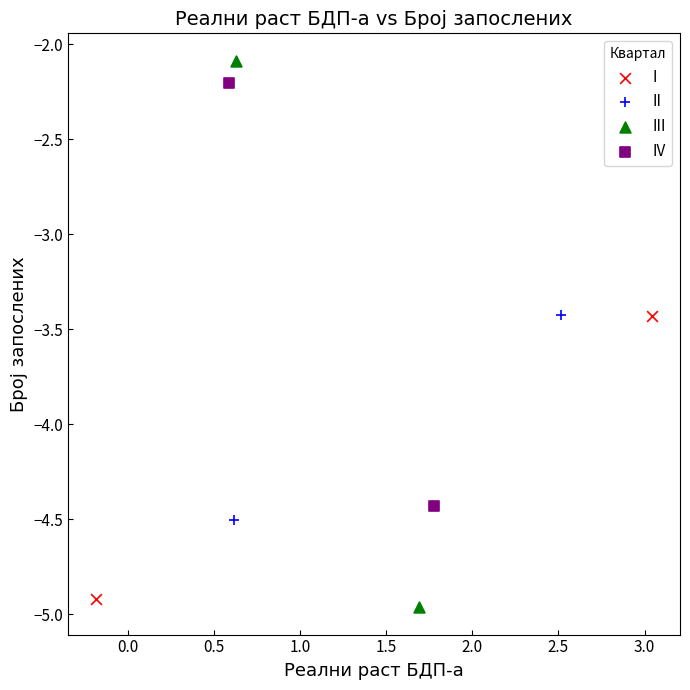

Which series contains the lowest Y value?

III